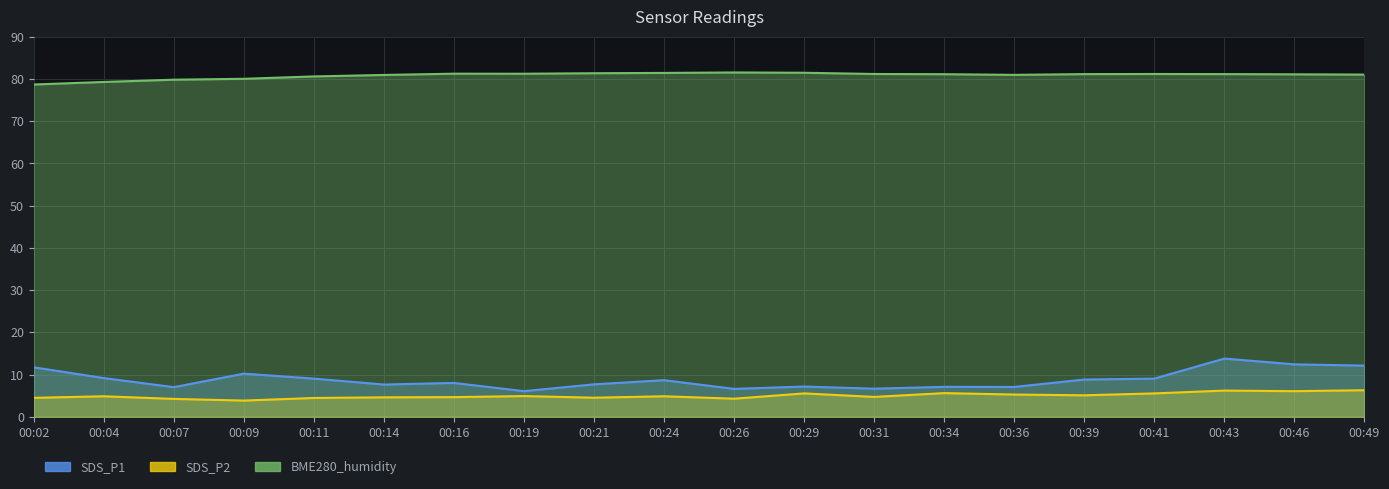

Between 00:02 and 00:31, which series saw the biggest shift?

SDS_P1